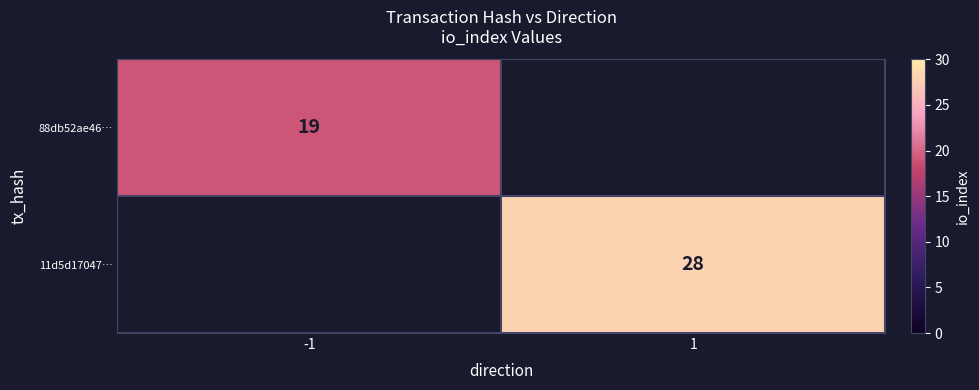

Is it true that 88db52ae46… equals 19 at -1?

True